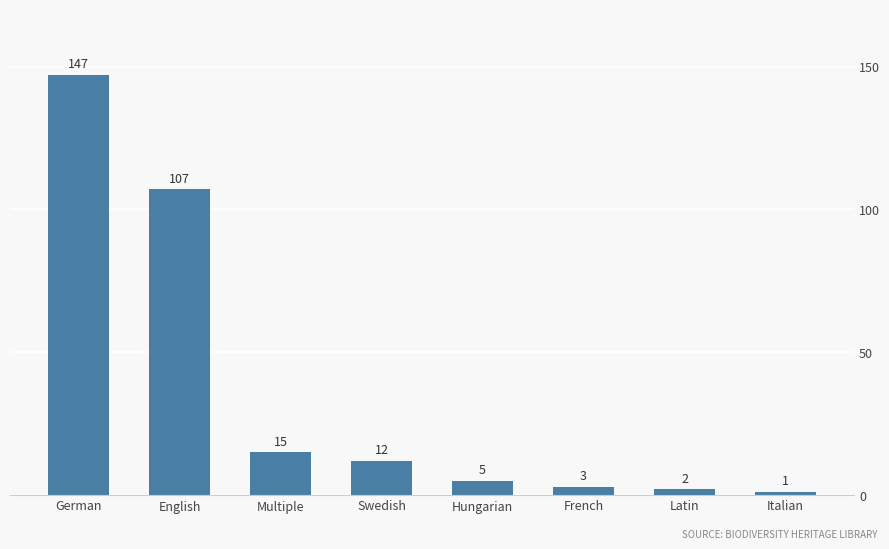

Rank the categories by value from lowest to highest.

Italian, Latin, French, Hungarian, Swedish, Multiple, English, German